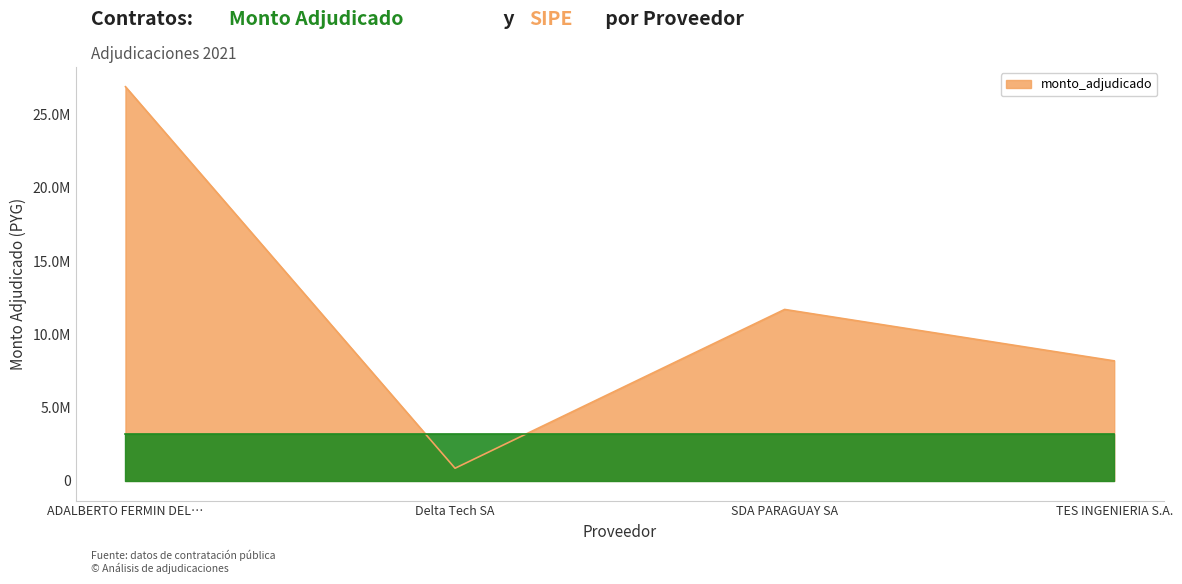

What is the change in value from Delta Tech SA to TES INGENIERIA S.A.?

+7327706